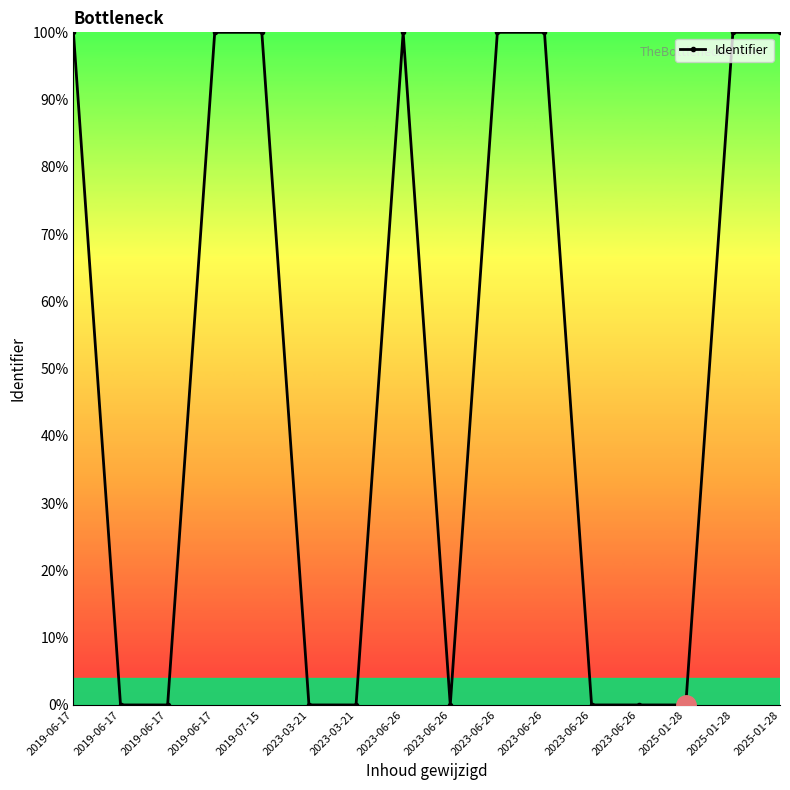

How many lines are shown in the chart?

1